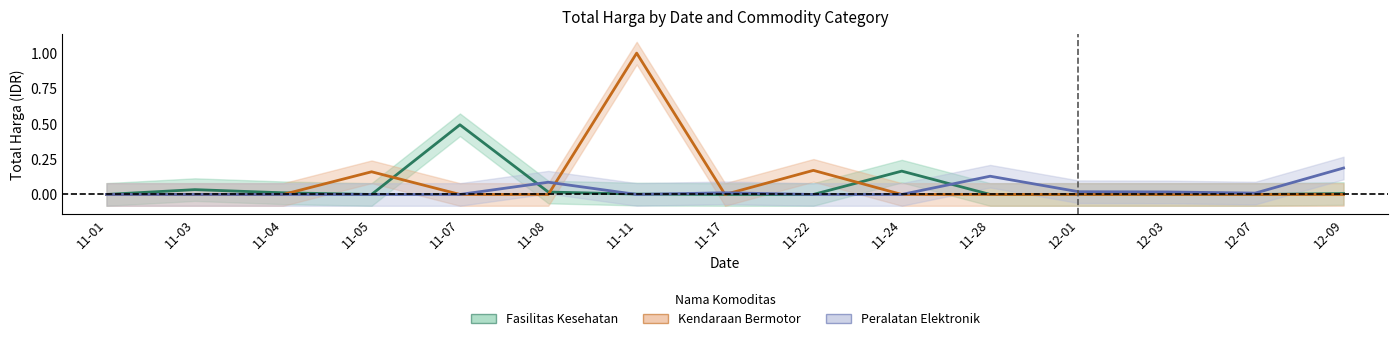

Is it true that Peralatan Elektronik equals -0.1 at 11-04?

False